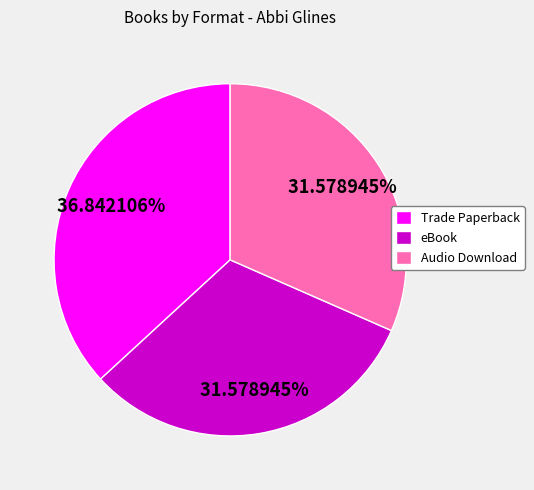

Does any single category account for the majority?

No